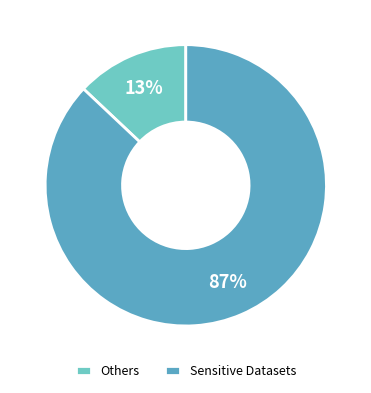

Count the number of slices in the pie.

2